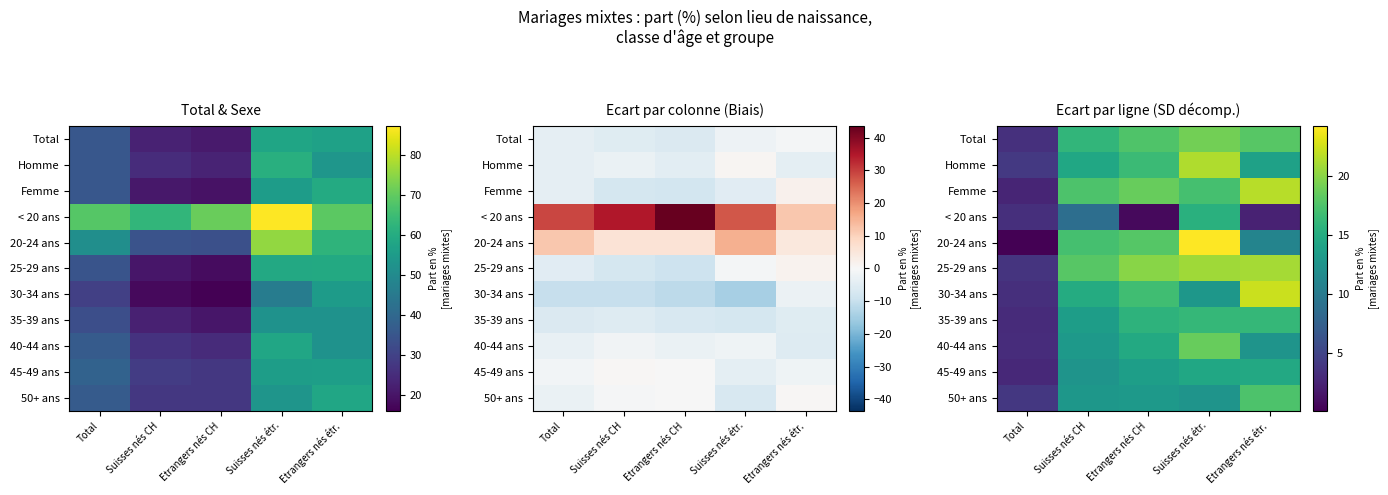

Is it true that 20-24 ans equals 23.5 at Etrangers nés CH?

False